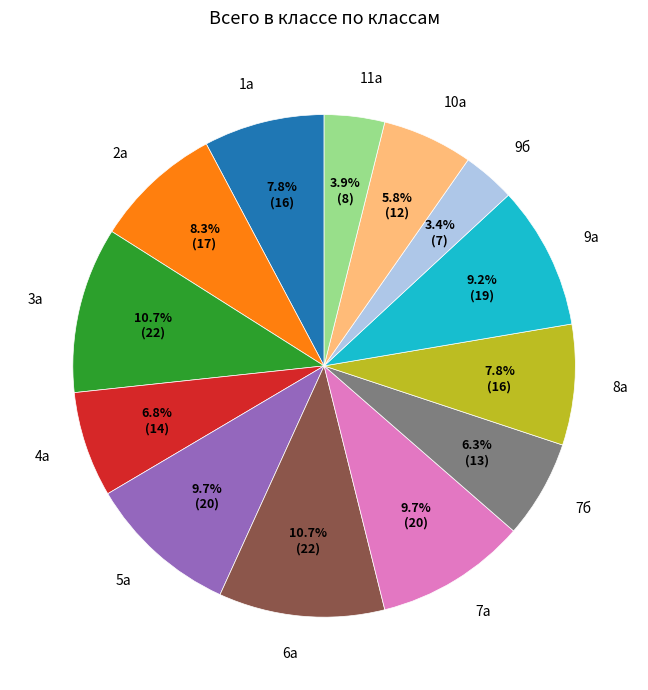

Is 11а the majority of the pie?

No